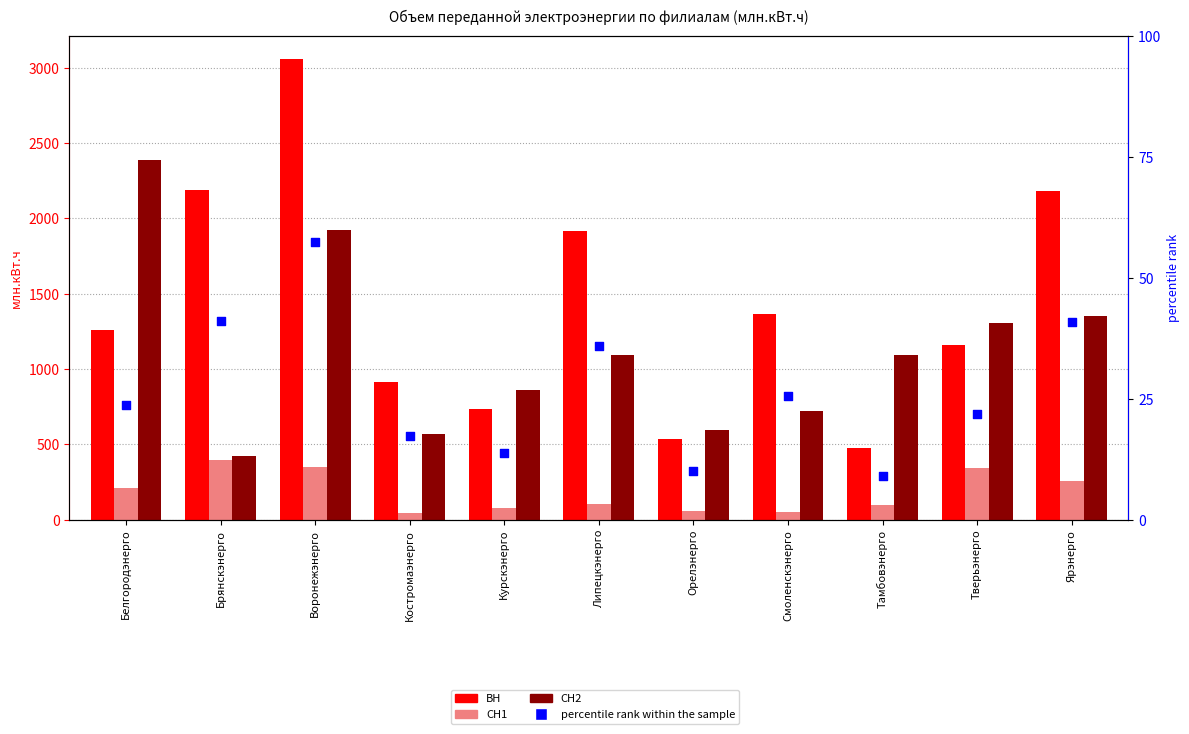

What is the total value across all series at Липецкэнерго?

3144.7